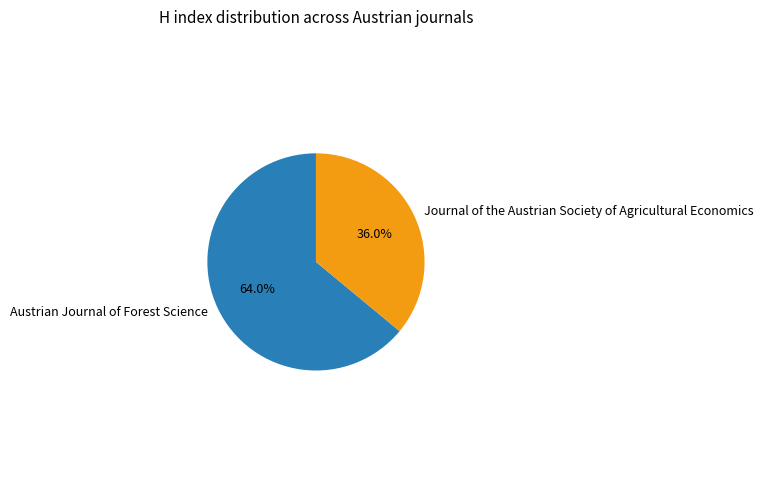

What is the largest slice in the pie chart?

Austrian Journal of Forest Science